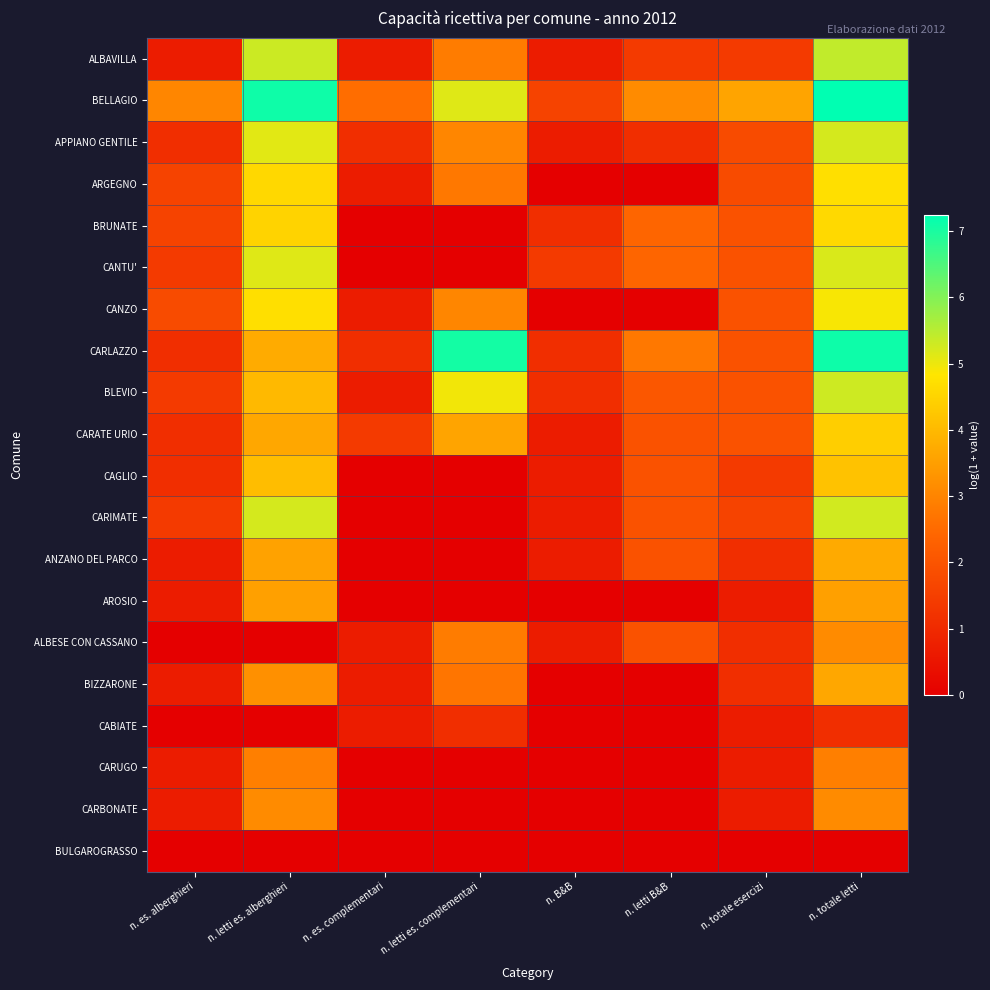

Reading left to right, extract all data points from this chart.

ALBAVILLA: n. es. alberghieri=0.7	n. letti es. alberghieri=5.3	n. es. complementari=0.7	n. letti es. complementari=2.8	n. B&B=0.7	n. letti B&B=1.4	n. totale esercizi=1.4	n. totale letti=5.4
BELLAGIO: n. es. alberghieri=3.0	n. letti es. alberghieri=7.1	n. es. complementari=2.6	n. letti es. complementari=5.1	n. B&B=1.6	n. letti B&B=3.1	n. totale esercizi=3.6	n. totale letti=7.3
APPIANO GENTILE: n. es. alberghieri=1.1	n. letti es. alberghieri=5.1	n. es. complementari=1.1	n. letti es. complementari=3.0	n. B&B=0.7	n. letti B&B=1.1	n. totale esercizi=1.8	n. totale letti=5.2
ARGEGNO: n. es. alberghieri=1.6	n. letti es. alberghieri=4.6	n. es. complementari=0.7	n. letti es. complementari=2.8	n. B&B=0.0	n. letti B&B=0.0	n. totale esercizi=1.8	n. totale letti=4.7
BRUNATE: n. es. alberghieri=1.6	n. letti es. alberghieri=4.5	n. es. complementari=0.0	n. letti es. complementari=0.0	n. B&B=1.1	n. letti B&B=2.4	n. totale esercizi=1.9	n. totale letti=4.6
CANTU': n. es. alberghieri=1.4	n. letti es. alberghieri=5.1	n. es. complementari=0.0	n. letti es. complementari=0.0	n. B&B=1.4	n. letti B&B=2.4	n. totale esercizi=1.9	n. totale letti=5.2
CANZO: n. es. alberghieri=1.8	n. letti es. alberghieri=4.7	n. es. complementari=0.7	n. letti es. complementari=3.0	n. B&B=0.0	n. letti B&B=0.0	n. totale esercizi=1.9	n. totale letti=4.9
CARLAZZO: n. es. alberghieri=1.1	n. letti es. alberghieri=3.7	n. es. complementari=1.1	n. letti es. complementari=7.1	n. B&B=1.1	n. letti B&B=2.8	n. totale esercizi=1.9	n. totale letti=7.1
BLEVIO: n. es. alberghieri=1.4	n. letti es. alberghieri=4.0	n. es. complementari=0.7	n. letti es. complementari=4.9	n. B&B=1.1	n. letti B&B=2.1	n. totale esercizi=1.9	n. totale letti=5.3
CARATE URIO: n. es. alberghieri=1.1	n. letti es. alberghieri=3.7	n. es. complementari=1.4	n. letti es. complementari=3.6	n. B&B=0.7	n. letti B&B=1.9	n. totale esercizi=1.9	n. totale letti=4.4
CAGLIO: n. es. alberghieri=1.1	n. letti es. alberghieri=4.1	n. es. complementari=0.0	n. letti es. complementari=0.0	n. B&B=0.7	n. letti B&B=1.9	n. totale esercizi=1.4	n. totale letti=4.2
CARIMATE: n. es. alberghieri=1.4	n. letti es. alberghieri=5.2	n. es. complementari=0.0	n. letti es. complementari=0.0	n. B&B=0.7	n. letti B&B=1.9	n. totale esercizi=1.6	n. totale letti=5.3
ANZANO DEL PARCO: n. es. alberghieri=0.7	n. letti es. alberghieri=3.6	n. es. complementari=0.0	n. letti es. complementari=0.0	n. B&B=0.7	n. letti B&B=1.9	n. totale esercizi=1.1	n. totale letti=3.7
AROSIO: n. es. alberghieri=0.7	n. letti es. alberghieri=3.5	n. es. complementari=0.0	n. letti es. complementari=0.0	n. B&B=0.0	n. letti B&B=0.0	n. totale esercizi=0.7	n. totale letti=3.5
ALBESE CON CASSANO: n. es. alberghieri=0.0	n. letti es. alberghieri=0.0	n. es. complementari=0.7	n. letti es. complementari=2.8	n. B&B=0.7	n. letti B&B=1.9	n. totale esercizi=1.1	n. totale letti=3.1
BIZZARONE: n. es. alberghieri=0.7	n. letti es. alberghieri=3.2	n. es. complementari=0.7	n. letti es. complementari=2.7	n. B&B=0.0	n. letti B&B=0.0	n. totale esercizi=1.1	n. totale letti=3.7
CABIATE: n. es. alberghieri=0.0	n. letti es. alberghieri=0.0	n. es. complementari=0.7	n. letti es. complementari=1.1	n. B&B=0.0	n. letti B&B=0.0	n. totale esercizi=0.7	n. totale letti=1.1
CARUGO: n. es. alberghieri=0.7	n. letti es. alberghieri=2.9	n. es. complementari=0.0	n. letti es. complementari=0.0	n. B&B=0.0	n. letti B&B=0.0	n. totale esercizi=0.7	n. totale letti=2.9
CARBONATE: n. es. alberghieri=0.7	n. letti es. alberghieri=3.1	n. es. complementari=0.0	n. letti es. complementari=0.0	n. B&B=0.0	n. letti B&B=0.0	n. totale esercizi=0.7	n. totale letti=3.1
BULGAROGRASSO: n. es. alberghieri=0.0	n. letti es. alberghieri=0.0	n. es. complementari=0.0	n. letti es. complementari=0.0	n. B&B=0.0	n. letti B&B=0.0	n. totale esercizi=0.0	n. totale letti=0.0